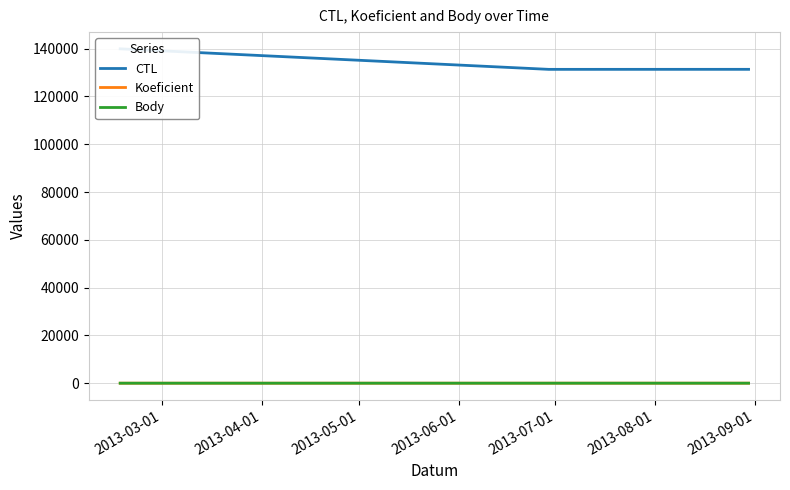

At which label does Koeficient reach its minimum?

2013-03-01